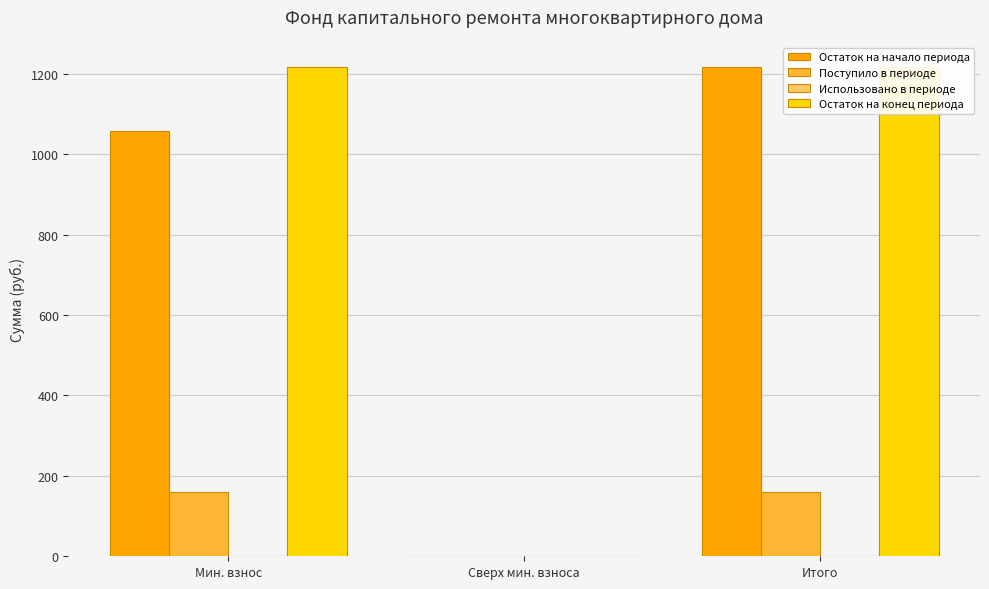

At which label does Остаток на конец периода reach its peak?

Мин. взнос